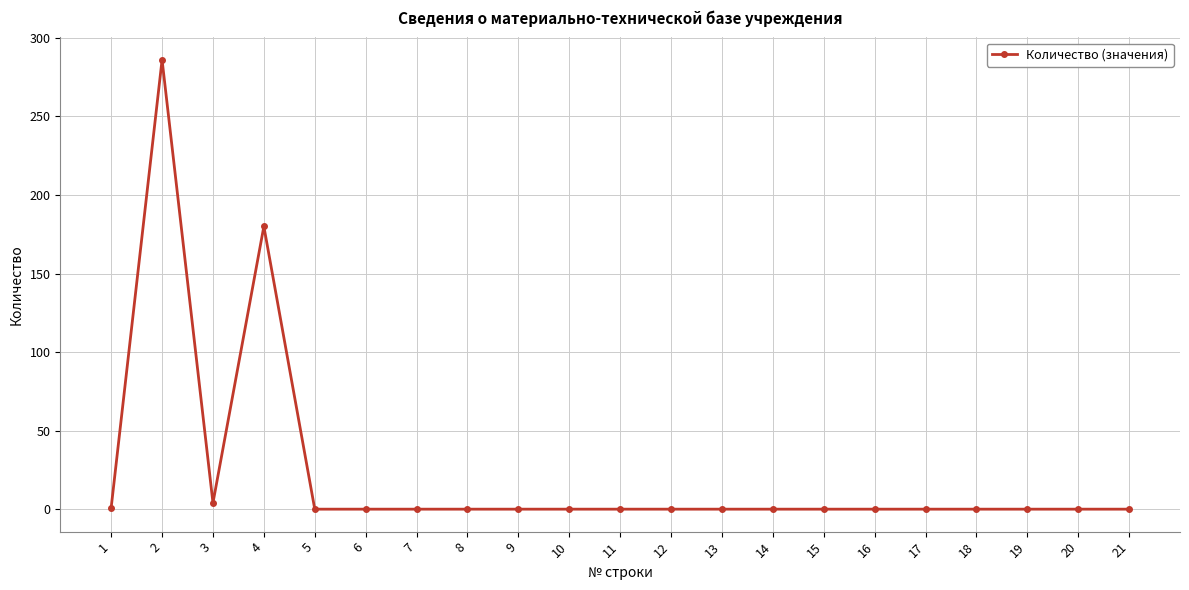

The value at 18 is 0. True or false?

True